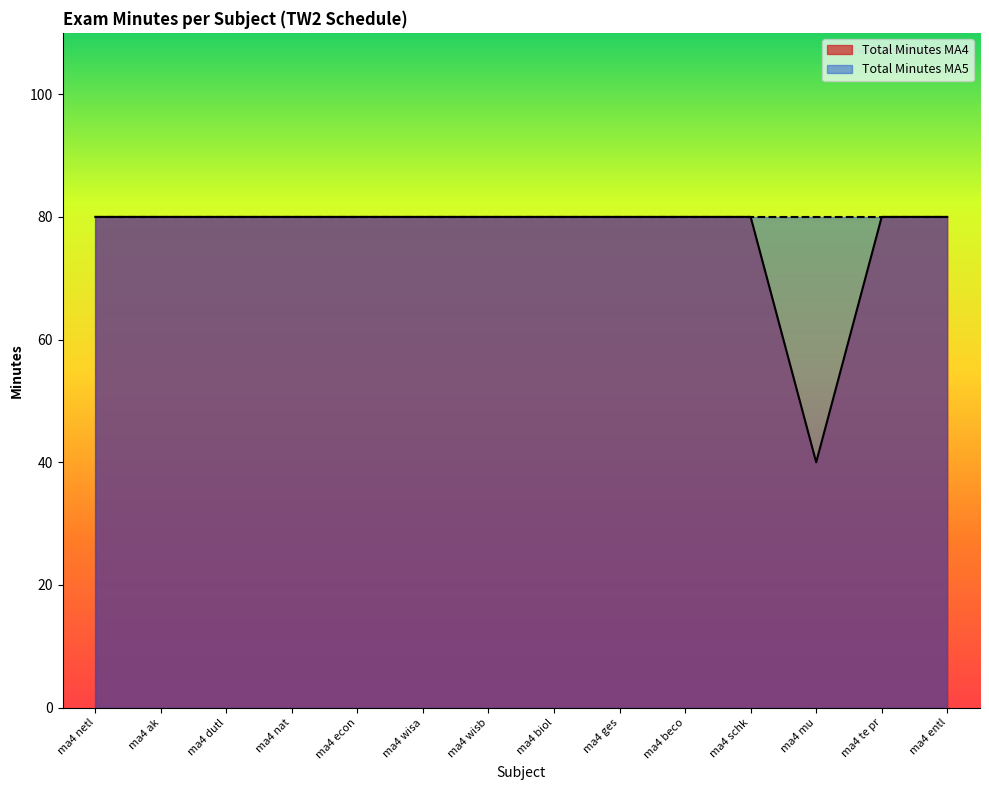

Where is the first local minimum?

ma4 mu